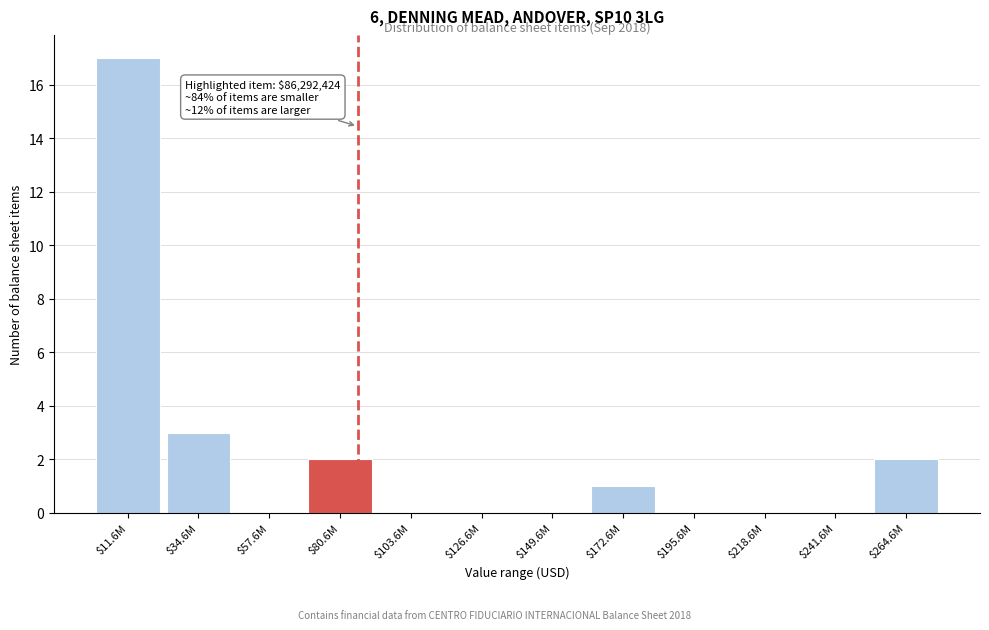

What is the sum of all values?

25